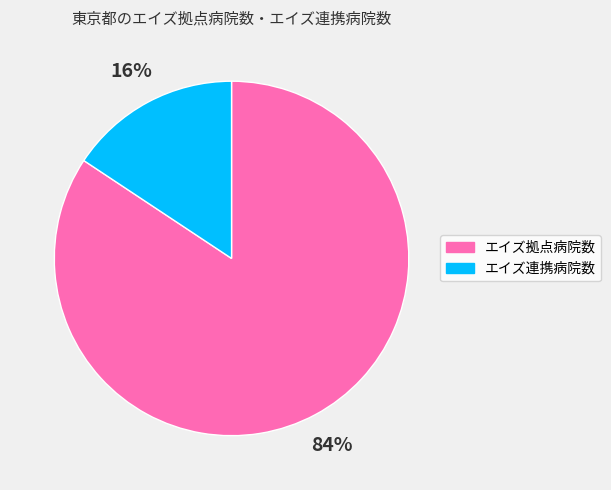

How many slices are in this pie chart?

2